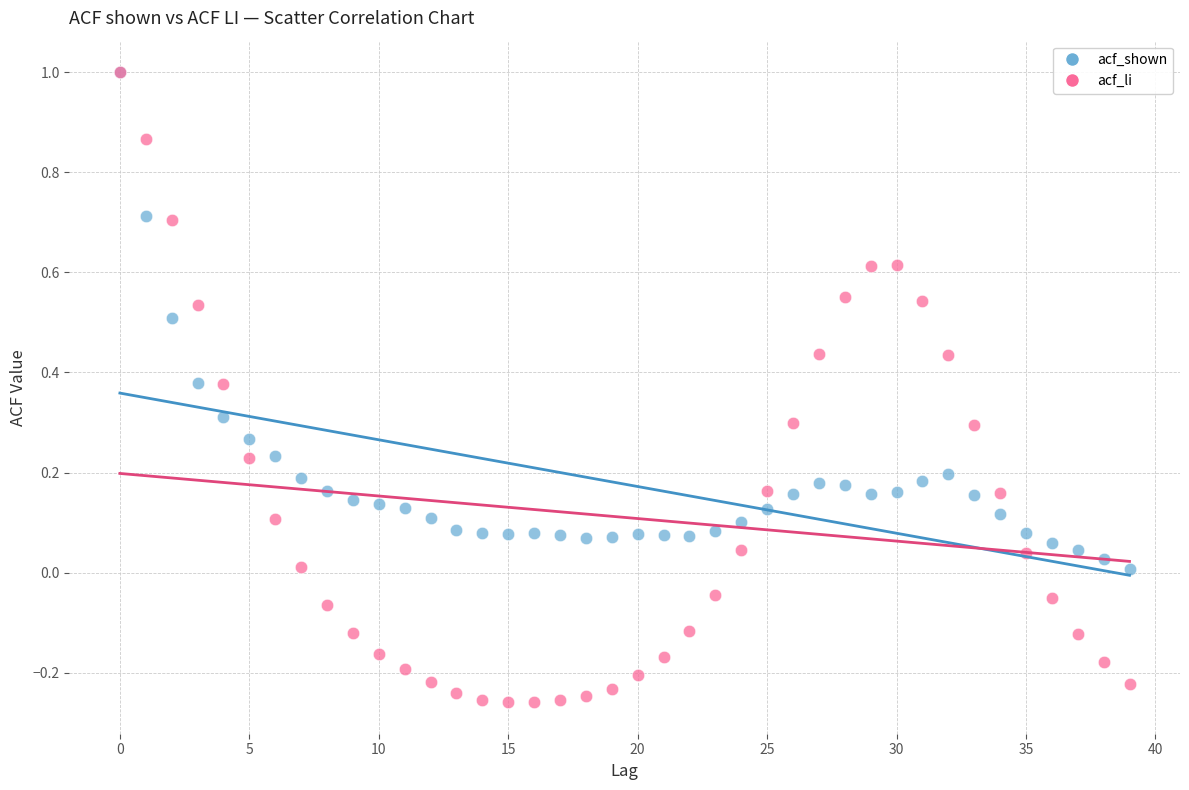

What are all the series names shown in the legend?

acf_shown, acf_li